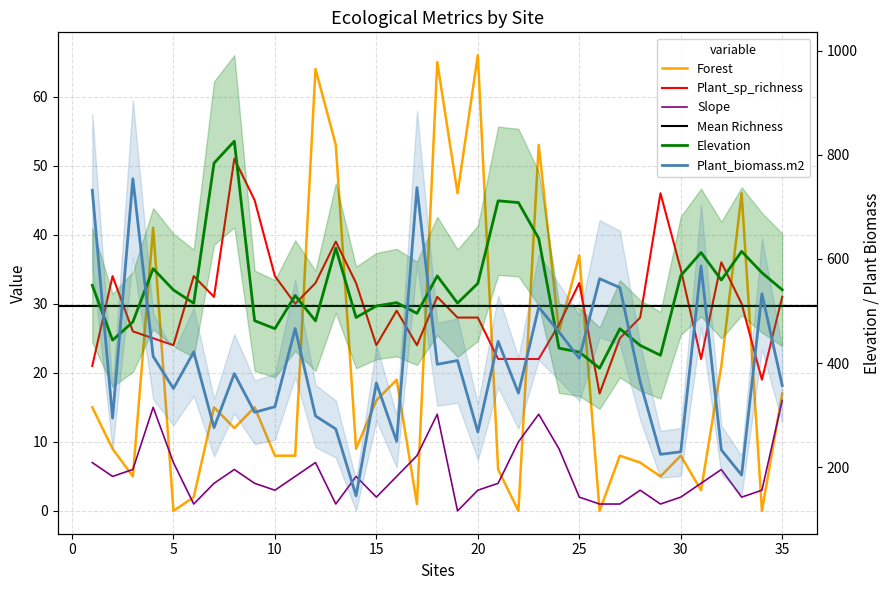

Reading left to right, extract all data points from this chart.

Elevation: 549.5	444.2	479.2	581.4	540.5	515.0	784.0	826.1	481.5	466.3	529.9	481.2	620.9	487.7	509.8	516.2	495.6	567.5	515.3	553.2	711.7	708.3	639.5	428.8	421.3	390.4	466.1	434.2	415.2	567.9	612.4	559.6	614.6	573.6	540.9
Plant_biomass.m2: 731.9	294.6	754.0	413.1	351.4	421.7	276.3	379.9	305.7	316.4	466.5	298.7	273.7	145.5	362.0	250.0	737.0	397.8	405.1	268.0	441.9	342.6	507.6	459.8	409.4	562.1	545.1	363.9	225.1	229.8	586.6	233.4	185.2	533.2	357.2
Forest: 15.0	9.0	5.0	41.0	0.0	2.0	15.0	12.0	15.0	8.0	8.0	64.0	53.0	9.0	16.0	19.0	1.0	65.0	46.0	66.0	6.0	0.0	53.0	26.0	37.0	0.0	8.0	7.0	5.0	8.0	3.0	21.0	46.0	0.0	17.0
Slope: 7.0	5.0	6.0	15.0	7.0	1.0	4.0	6.0	4.0	3.0	5.0	7.0	1.0	5.0	2.0	5.0	8.0	14.0	0.0	3.0	4.0	10.0	14.0	9.0	2.0	1.0	1.0	3.0	1.0	2.0	4.0	6.0	2.0	3.0	16.0
Plant_sp_richness: 21.0	34.0	26.0	25.0	24.0	34.0	31.0	51.0	45.0	34.0	30.0	33.0	39.0	33.0	24.0	29.0	24.0	31.0	28.0	28.0	22.0	22.0	22.0	27.0	33.0	17.0	25.0	28.0	46.0	35.0	22.0	36.0	30.0	19.0	31.0